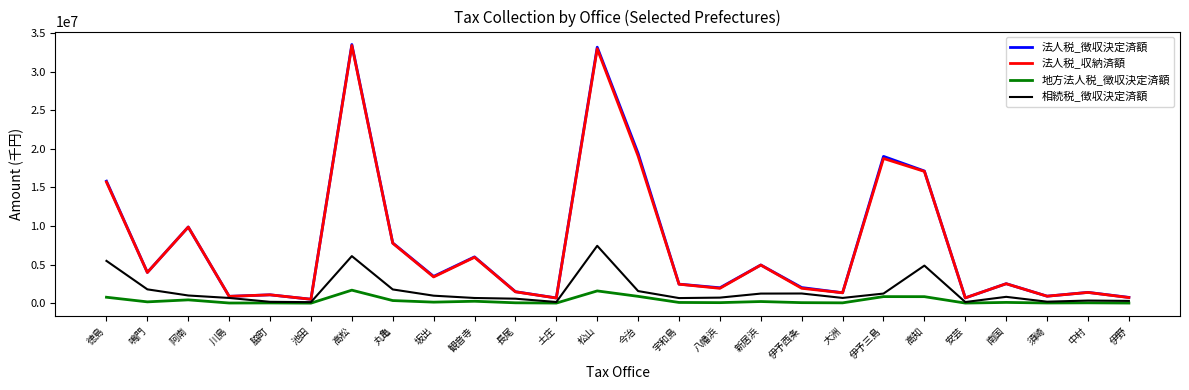

At which category does 相続税_徴収決定済額 reach its first local peak?

高松